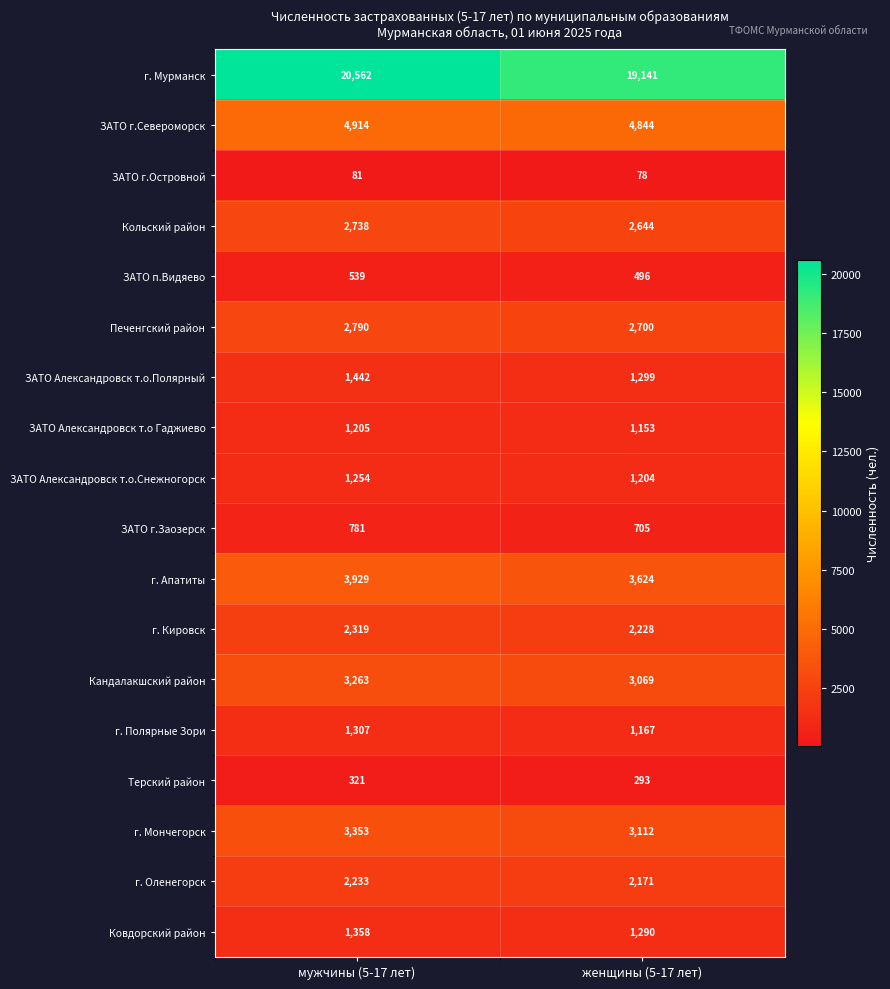

What is the difference between the maximum and minimum values in the Ковдорский район series?

68